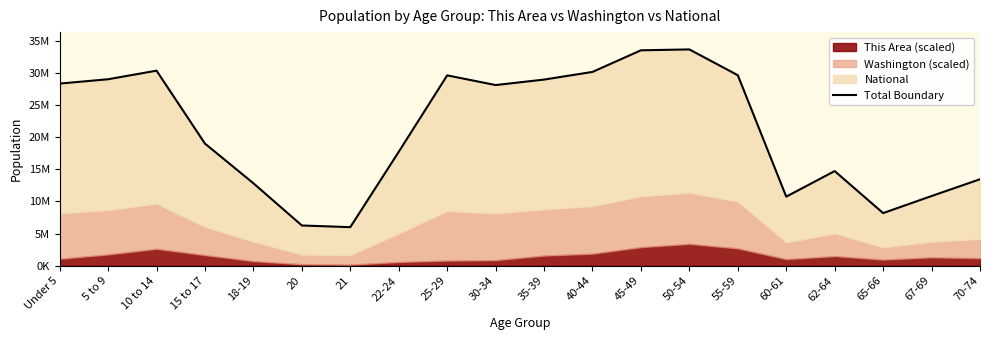

What is the label of the 6th point from the right?

55-59